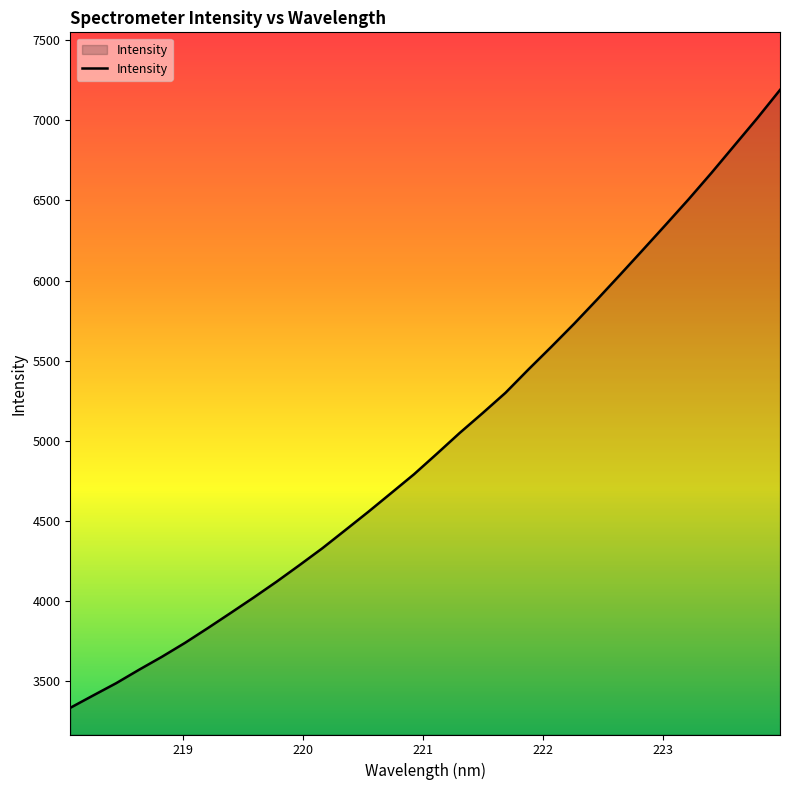

What is the maximum value shown in the chart?

7190.1